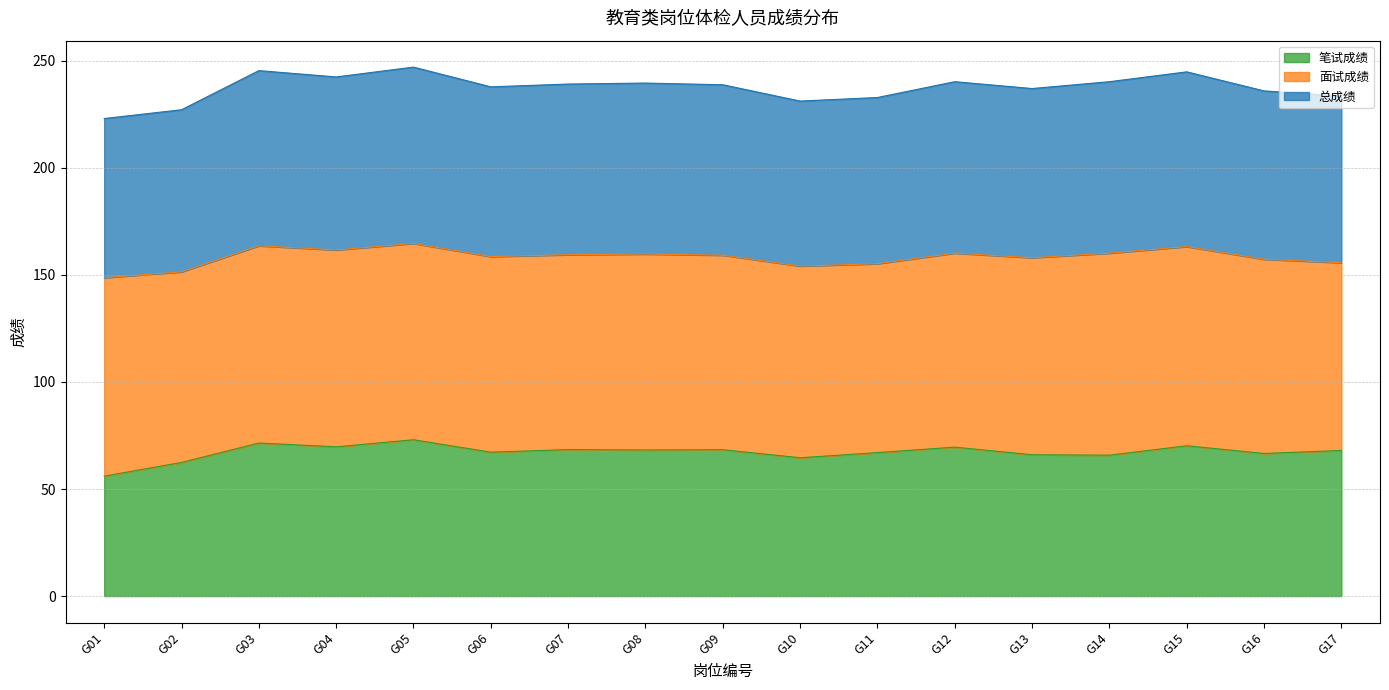

Which has a higher value, G12 or G17?

G12